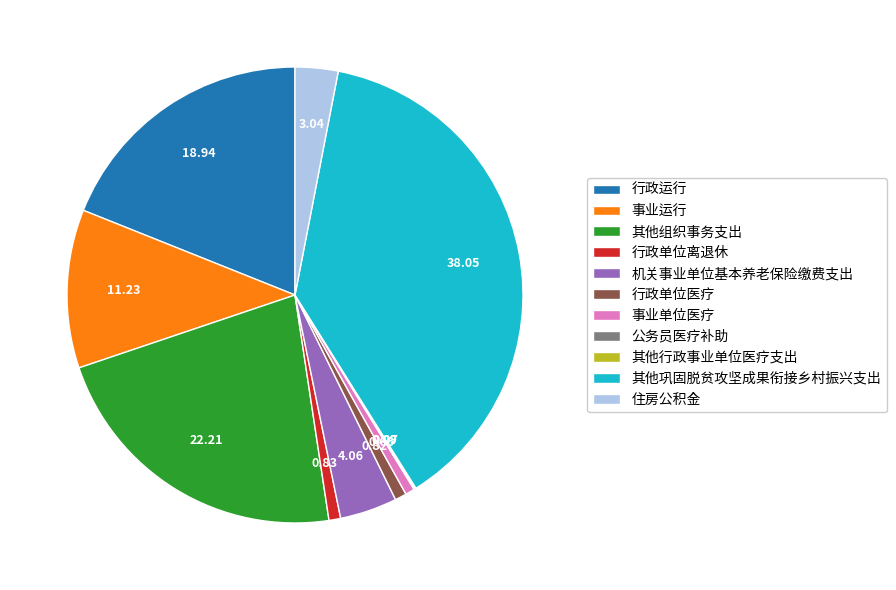

Which has a higher value, 事业运行 or 其他巩固脱贫攻坚成果衔接乡村振兴支出?

其他巩固脱贫攻坚成果衔接乡村振兴支出